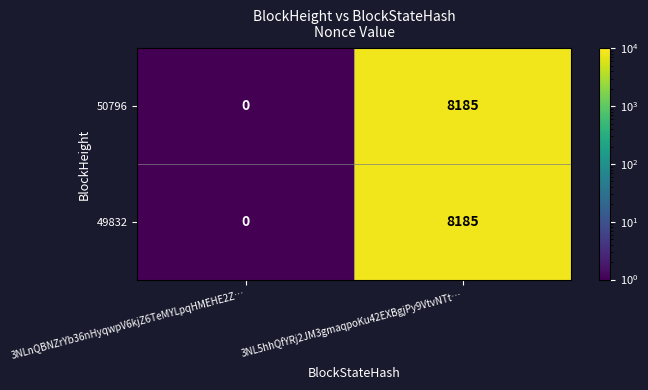

Reading left to right, what are all the values shown in this chart?

50796: 3NLnQBNZrYb36nHyqwpV6kjZ6TeMYLpqHMEHE2Z…=0	3NL5hhQfYRj2JM3gmaqpoKu42EXBgjPy9VtvNTt…=8185
49832: 3NLnQBNZrYb36nHyqwpV6kjZ6TeMYLpqHMEHE2Z…=0	3NL5hhQfYRj2JM3gmaqpoKu42EXBgjPy9VtvNTt…=8185